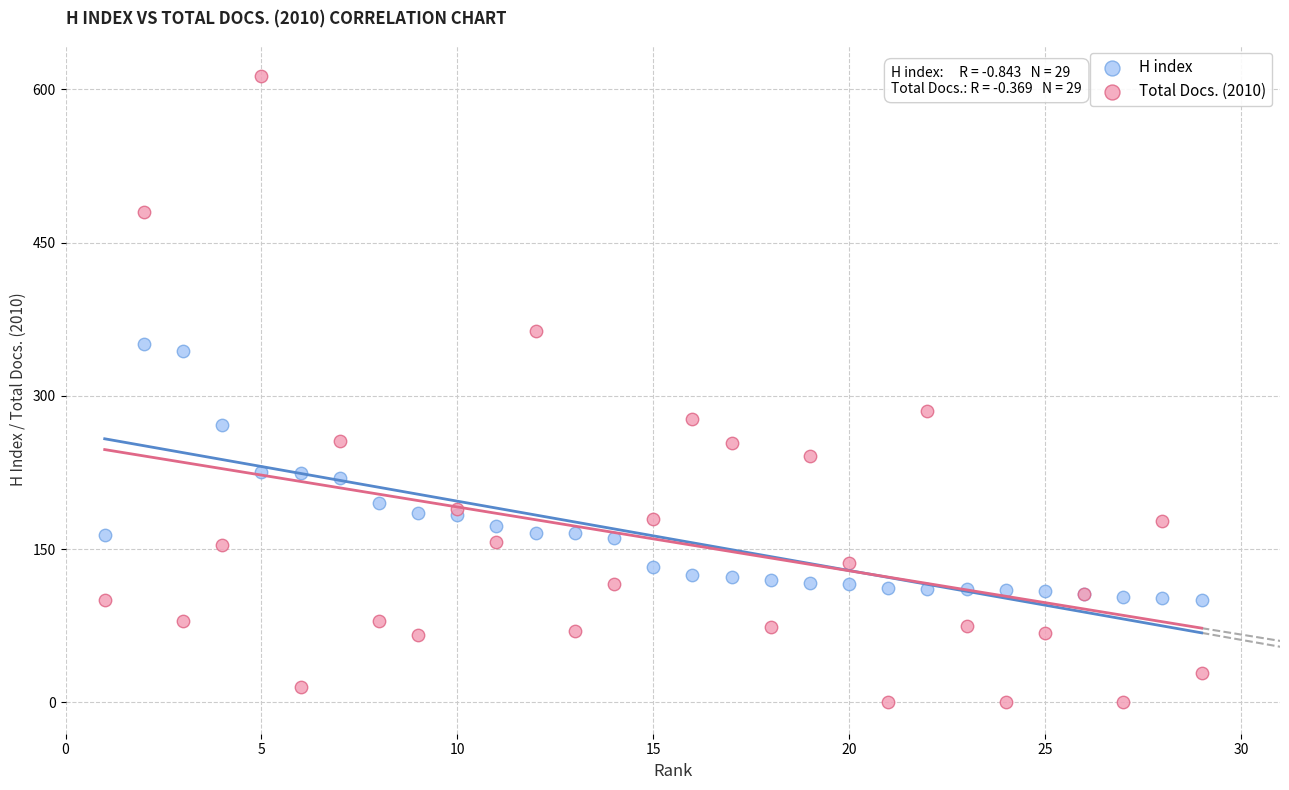

Which series has the widest spread of Y values?

Total Docs. (2010)